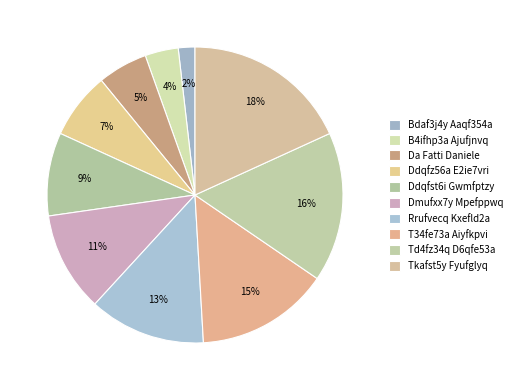

Count the number of slices in the pie.

10